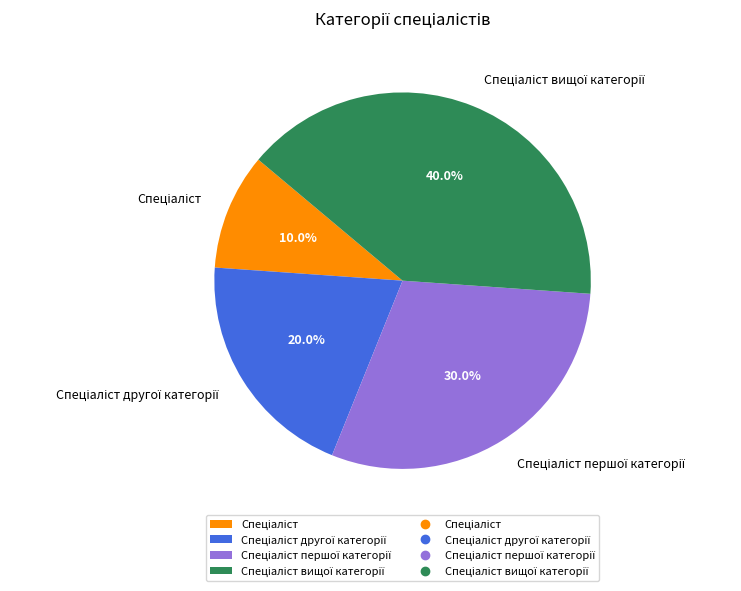

Is there a majority slice in this chart?

No